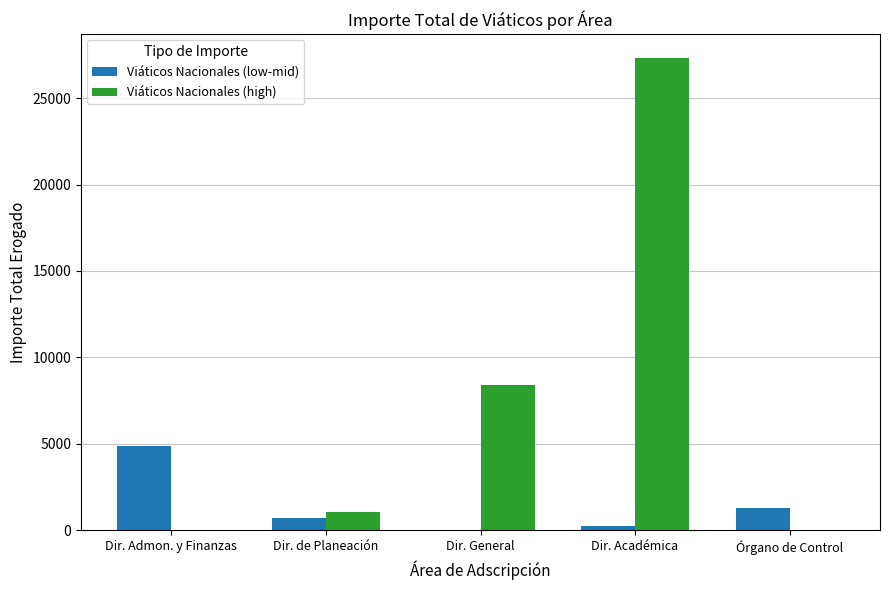

The value of Viáticos Nacionales (low-mid) at Dir. de Planeación is 720. True or false?

True